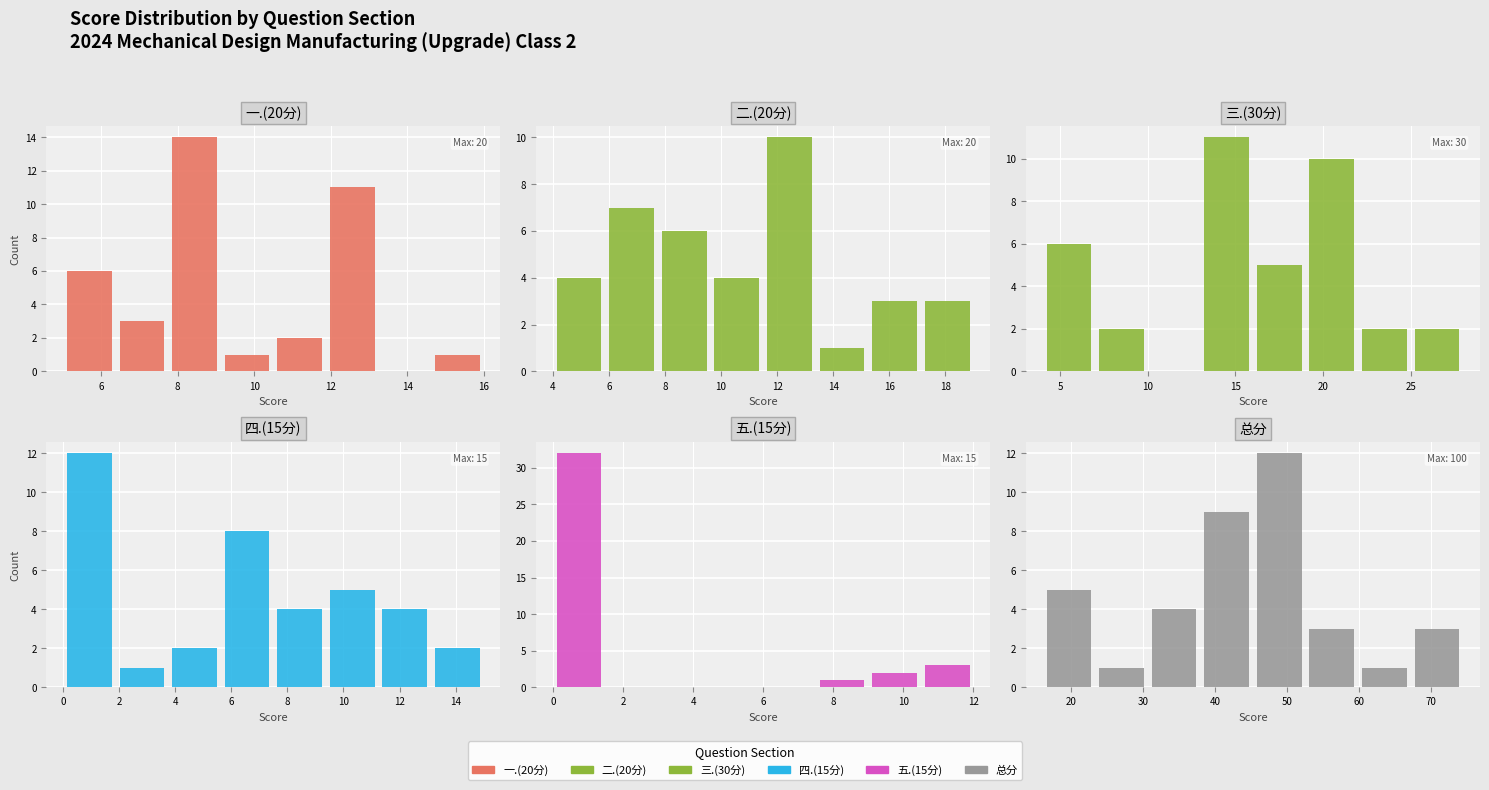

At which label does 总分 reach its minimum?

6